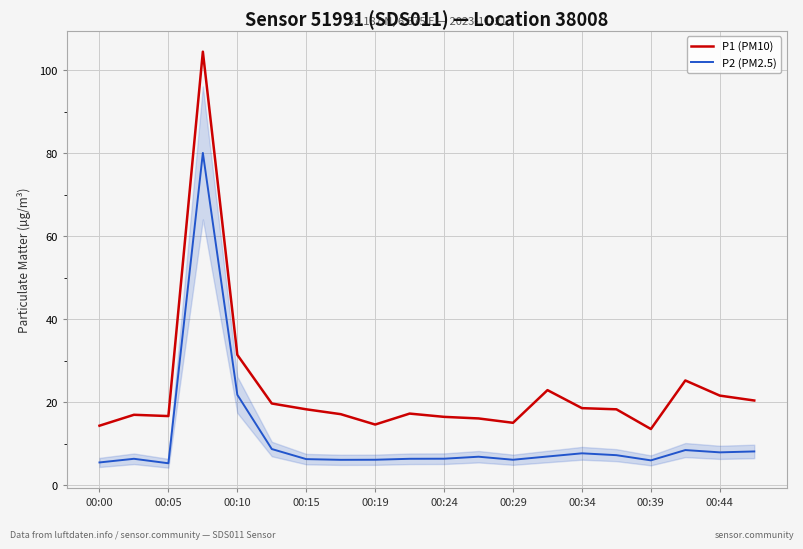

Which series has the largest total across all categories?

P1 (PM10)